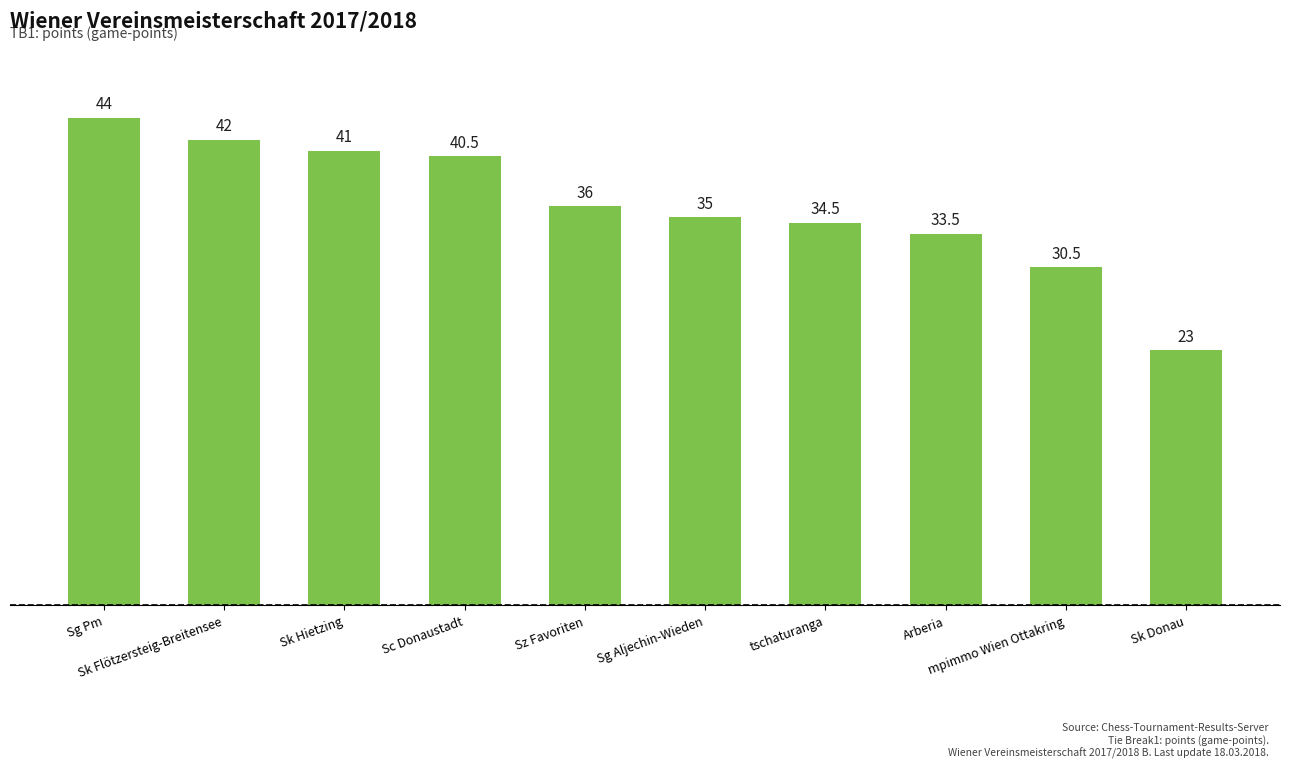

What is the difference between the second highest and minimum values?

19.0